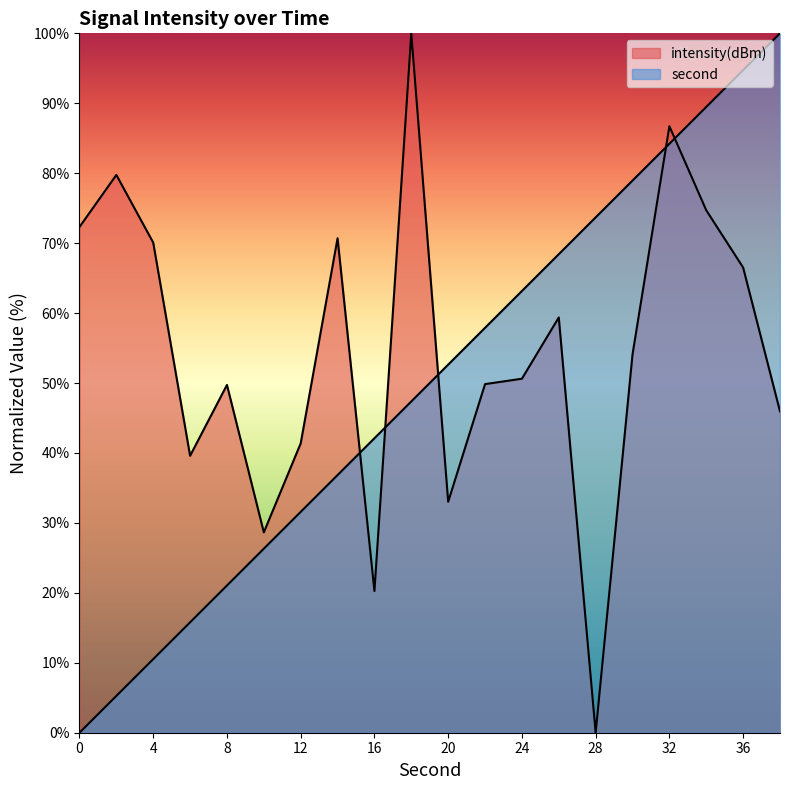

What are all the series names shown in the legend?

second, intensity